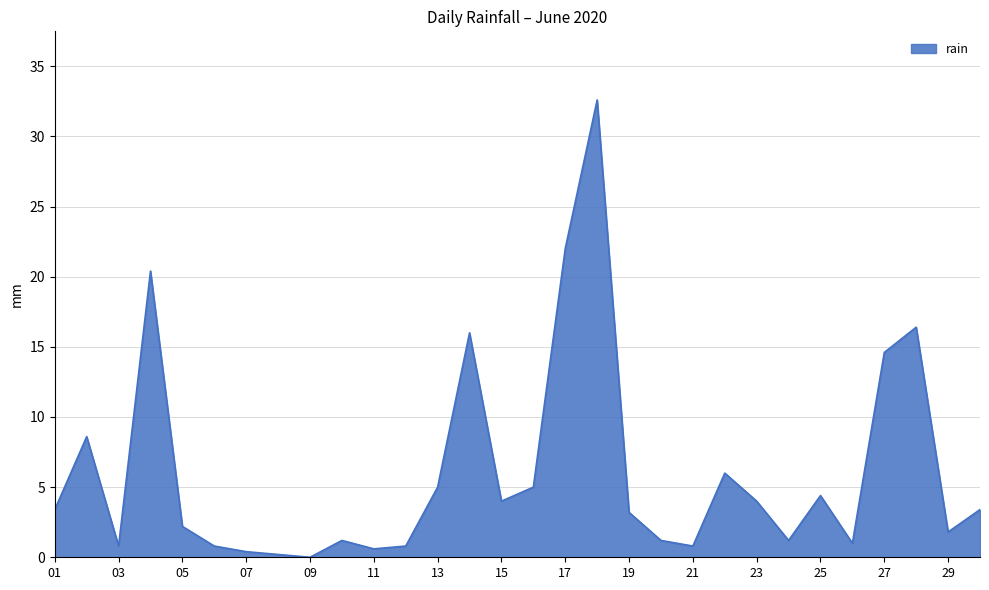

What is the maximum value shown in the chart?

32.6